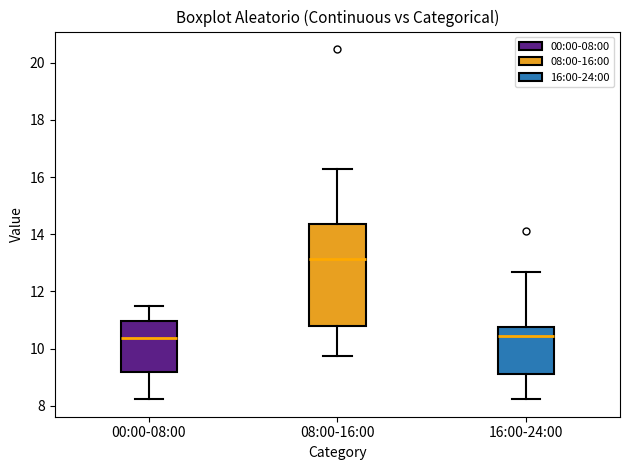

Reading left to right, read every box against the y-axis: the position of its median line, the range the box covers, and the ends of its whiskers. The values are not printed on the chart, so give them approximately, as read against the axis.

00:00-08:00: median 10.4, box 9.2 to 11.0, whiskers 8.2 to 11.6
08:00-16:00: median 13.2, box 10.8 to 14.4, whiskers 9.8 to 16.4
16:00-24:00: median 10.4, box 9.2 to 10.8, whiskers 8.2 to 12.6